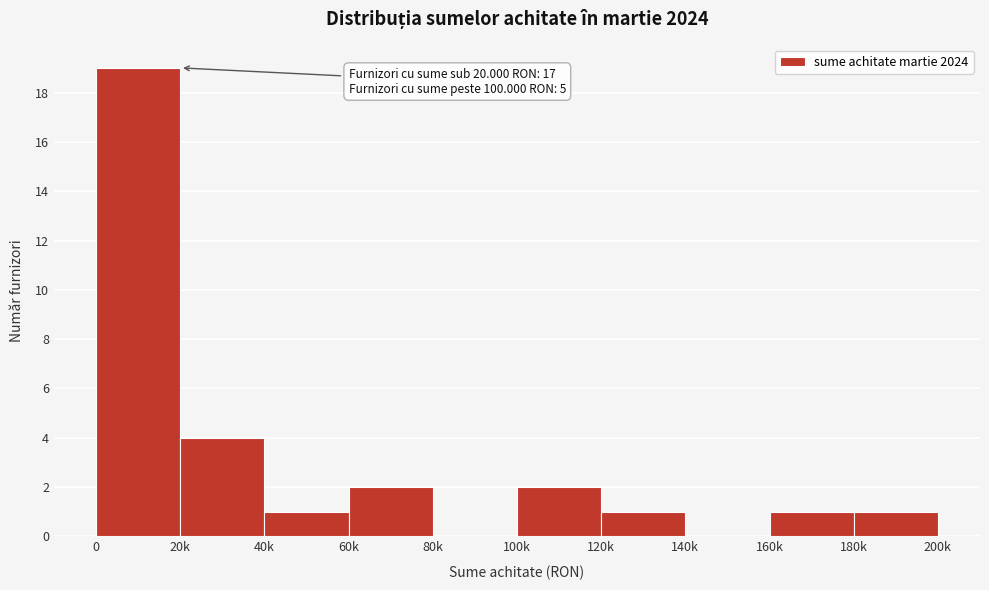

Reading left to right, transcribe all the data shown in this chart.

0=19	20k=4	40k=1	60k=2	80k=0	100k=2	120k=1	140k=0	160k=1	180k=1